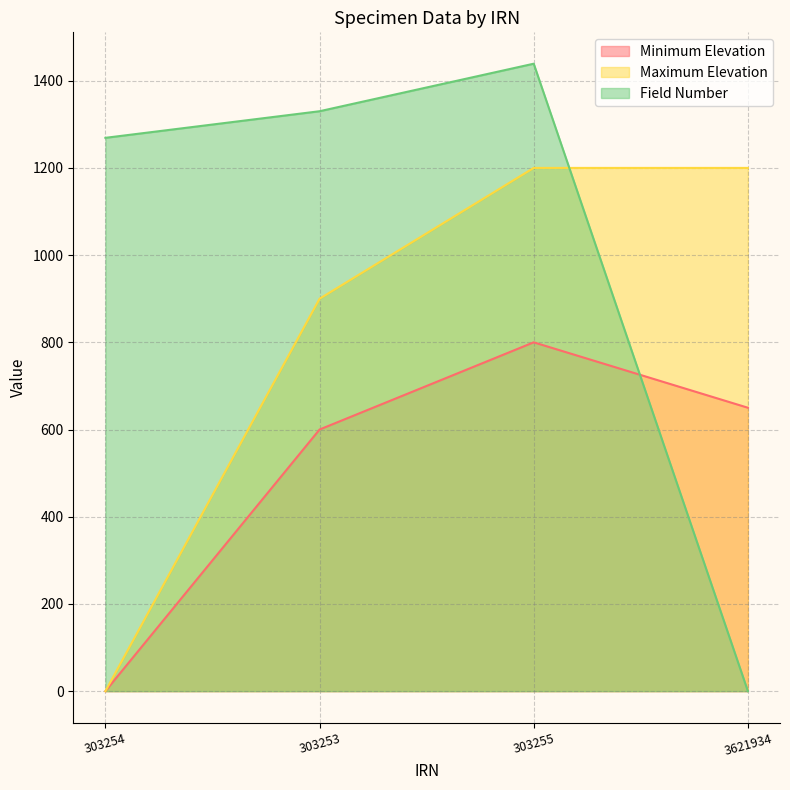

Which has a higher value, 3621934 or 303255?

303255